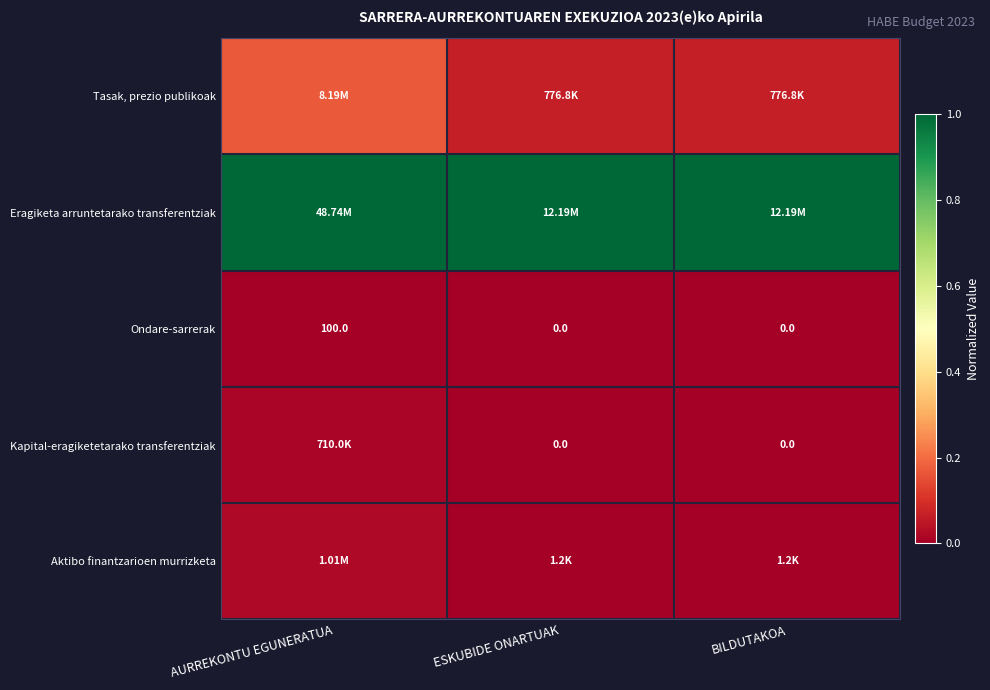

Which category has the highest value in the Ondare-sarrerak series?

AURREKONTU EGUNERATUA